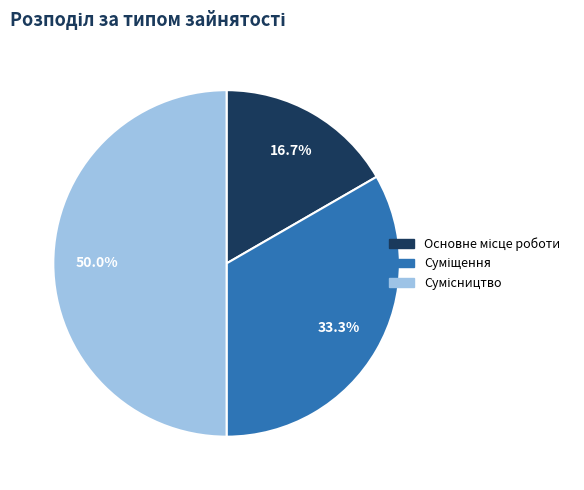

True or false: Основне місце роботи accounts for 17% of the total.

True